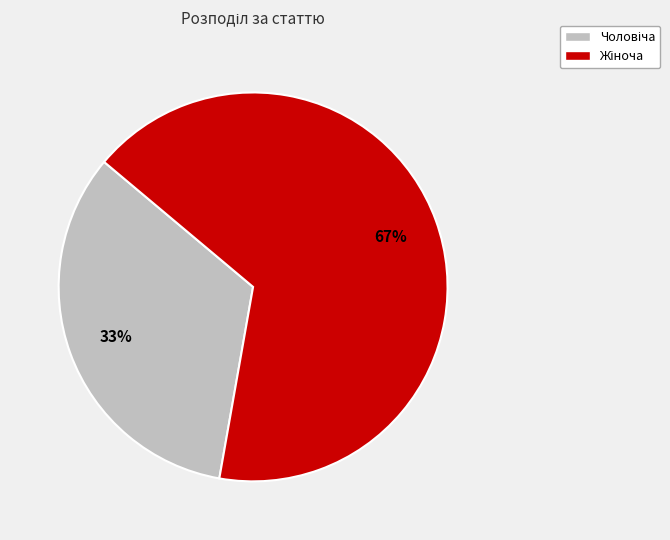

Is there any slice that represents more than half of the pie?

Yes